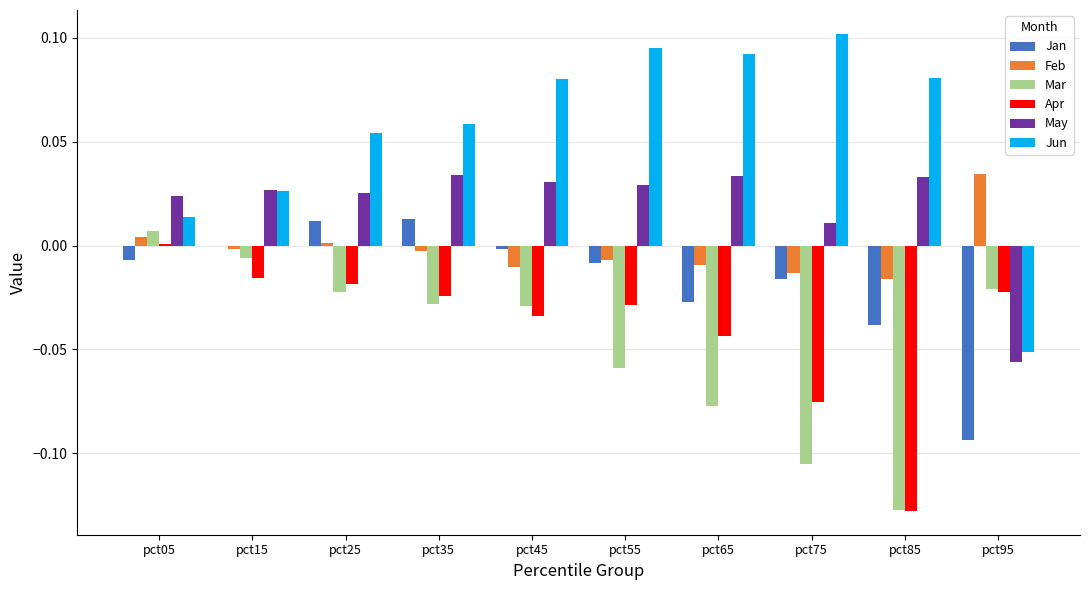

What is the sum of all Mar values?

-0.5